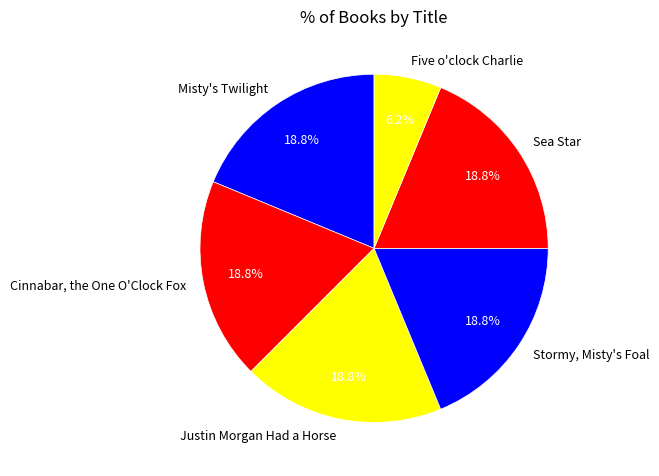

To the nearest percent, what is the average slice percentage?

17%